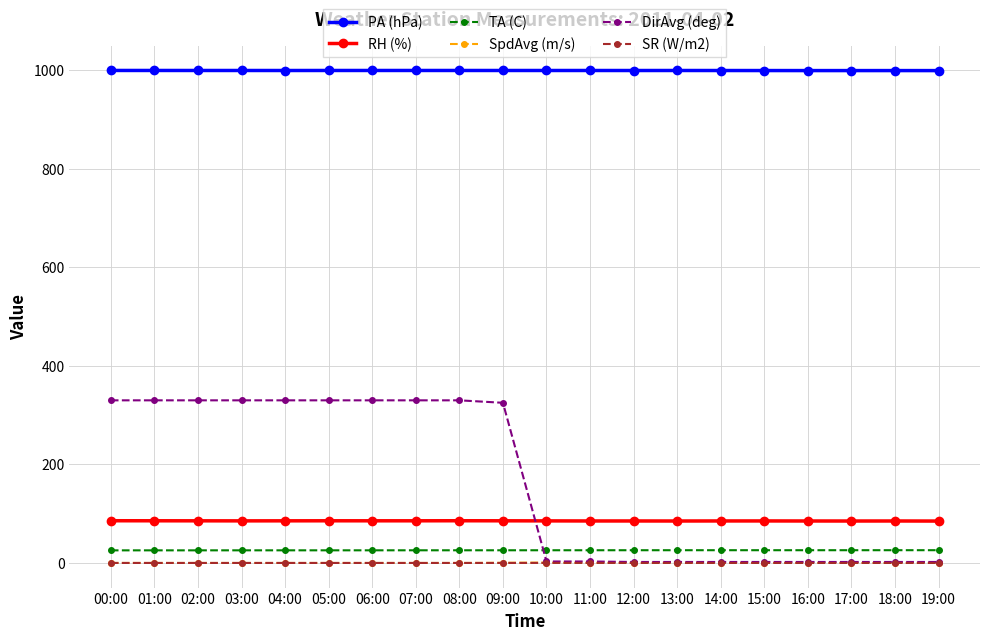

What is the spread (max minus min) of values at 03:00?

999.3